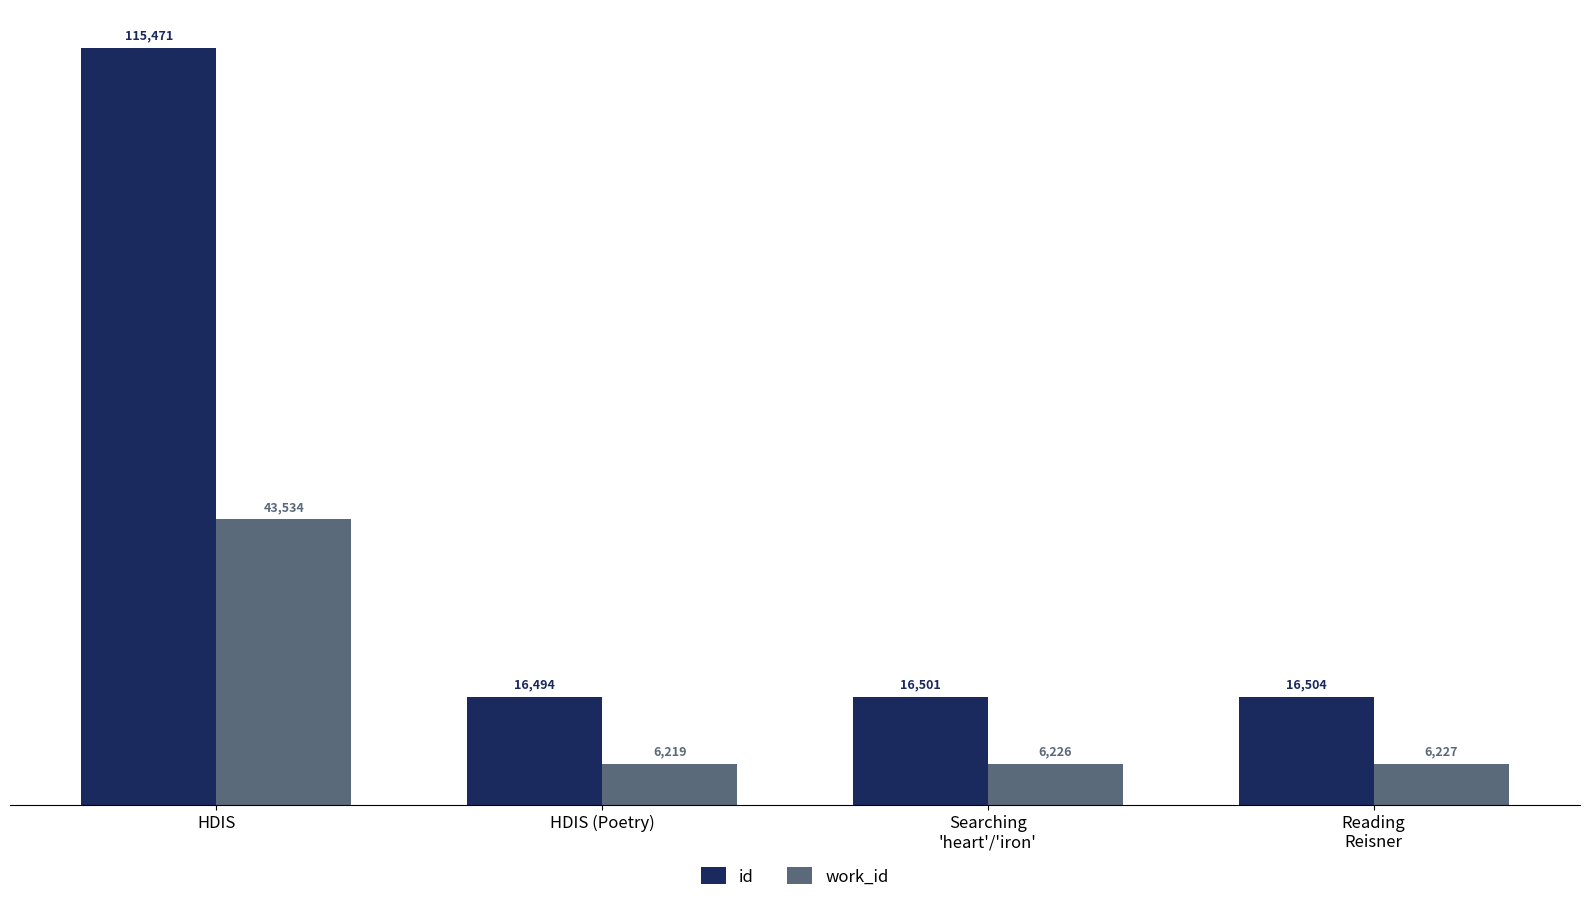

What is the average value of the work_id series?

15552